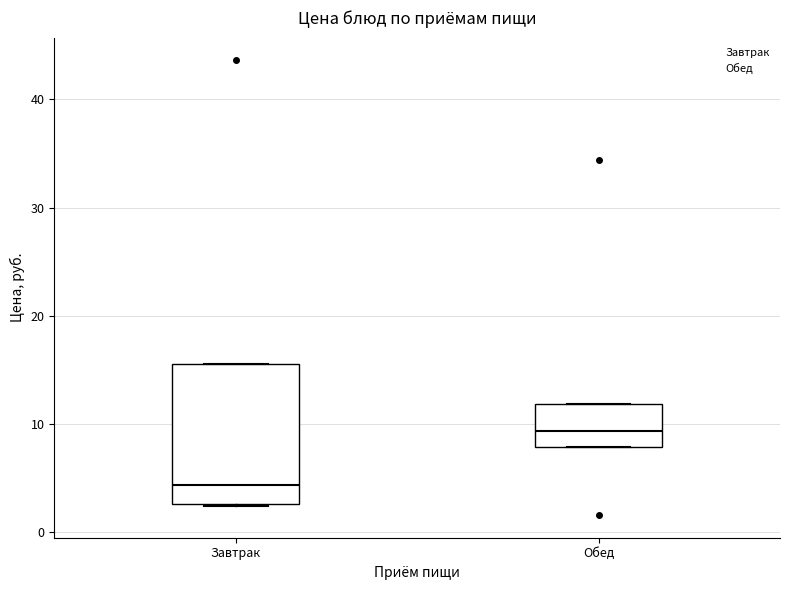

Reading left to right, transcribe this box plot: for each box, give where its median line is, the range the box spans, and where its two whiskers end, as read against the y-axis. The values are not printed on the chart, so give them approximately, as read against the axis.

Завтрак: median 4, box 3 to 16, whiskers 2 to 16
Обед: median 9, box 8 to 12, whiskers 8 to 12